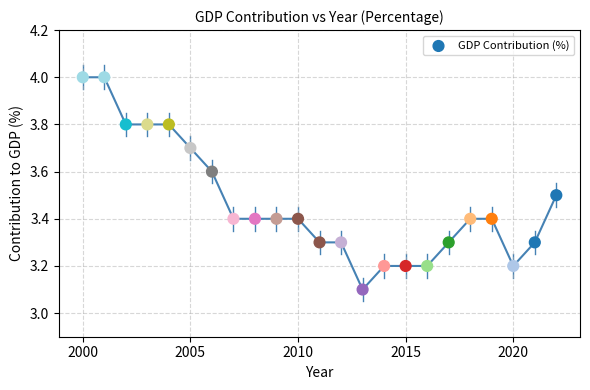

What Y value in the scatter plot is closest to 3?

3.1